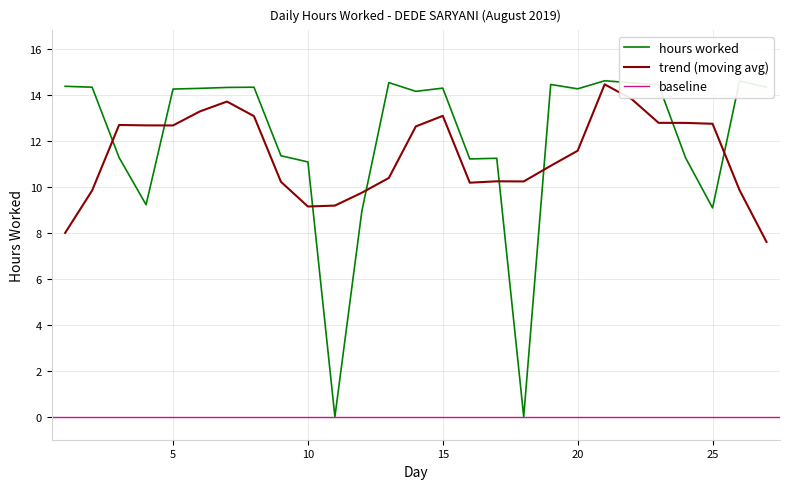

True or false: the data shows 14.5 at 22.

True